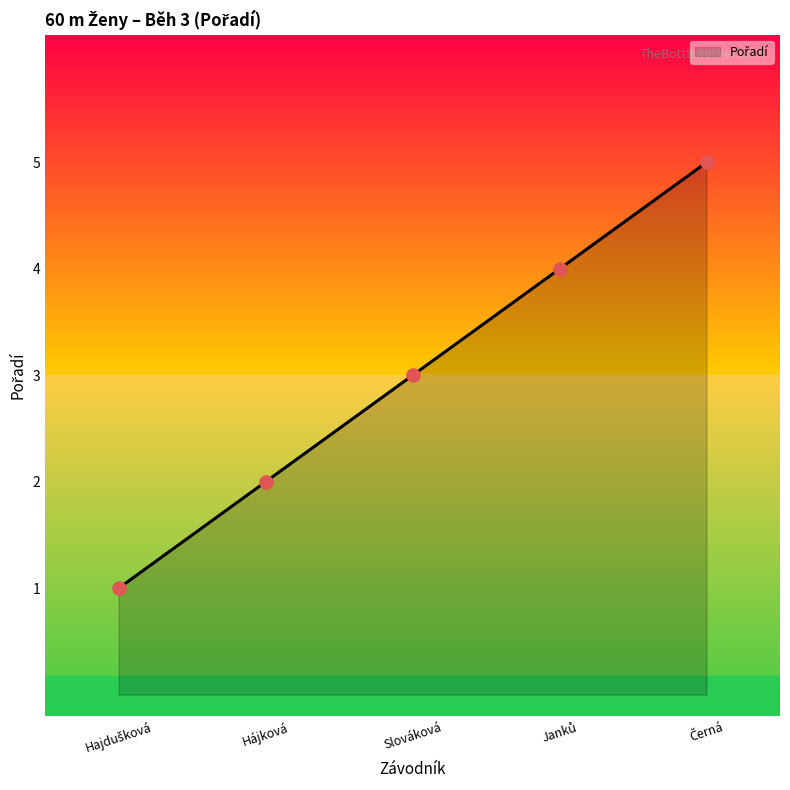

What is the change in value from Slováková to Černá?

+2